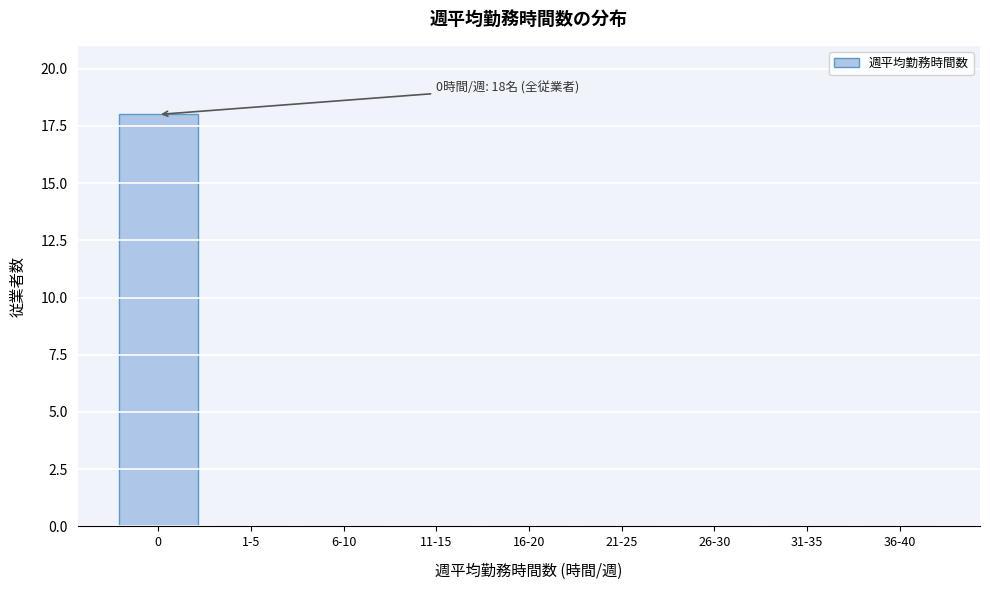

Reading right to left, transcribe all the data shown in this chart.

36-40=0	31-35=0	26-30=0	21-25=0	16-20=0	11-15=0	6-10=0	1-5=0	0=18